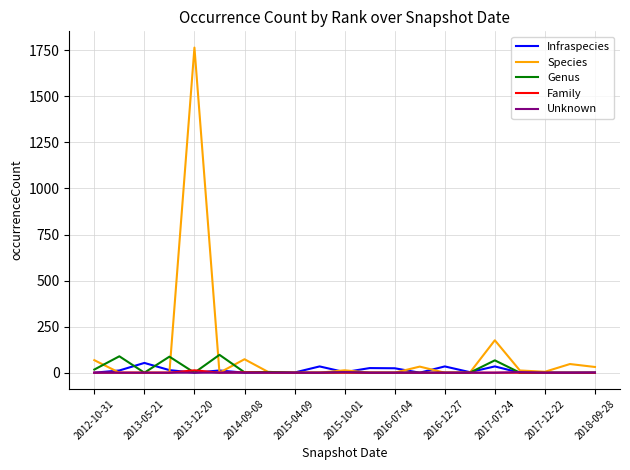

True or false: Infraspecies has more than 2 interior local peaks.

True